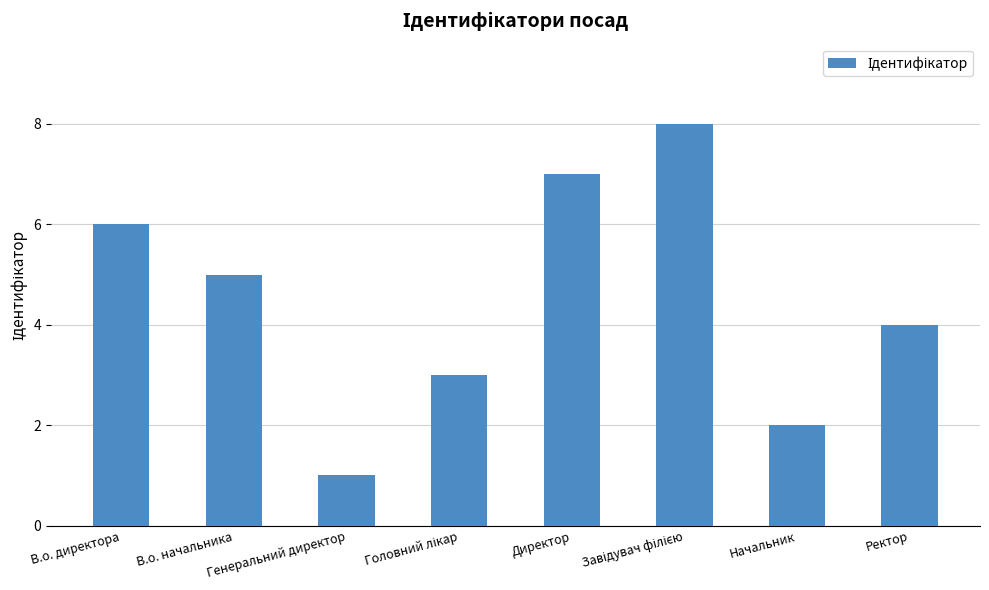

Approximately how many times larger is the value at Директор compared to В.о. начальника?

1.4